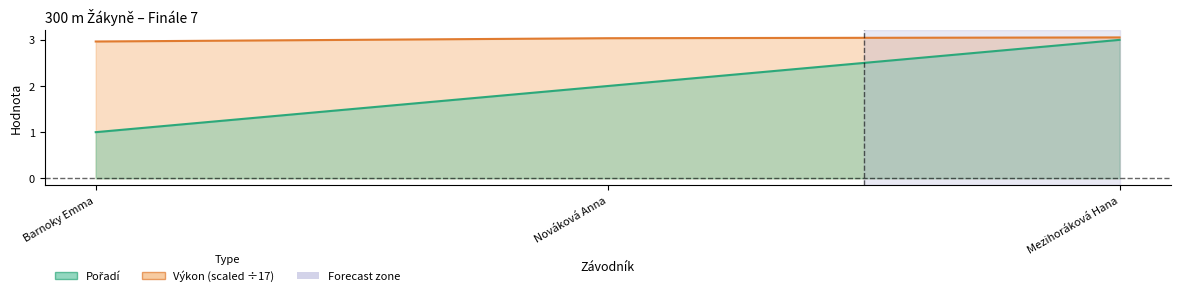

Read the Pořadí value at Nováková Anna.

2.0